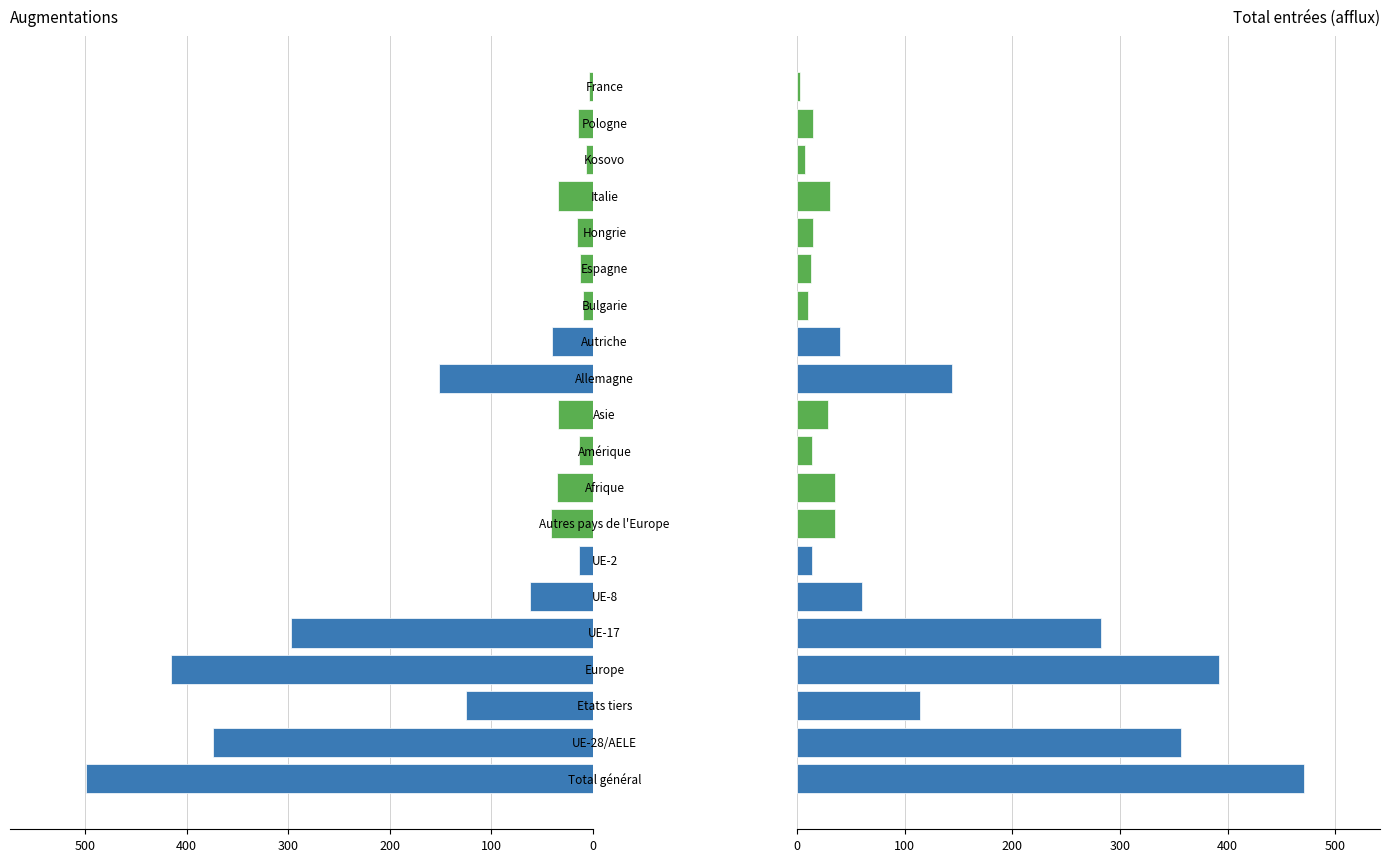

What are all the series names shown in the legend?

Augmentations, Total entrées